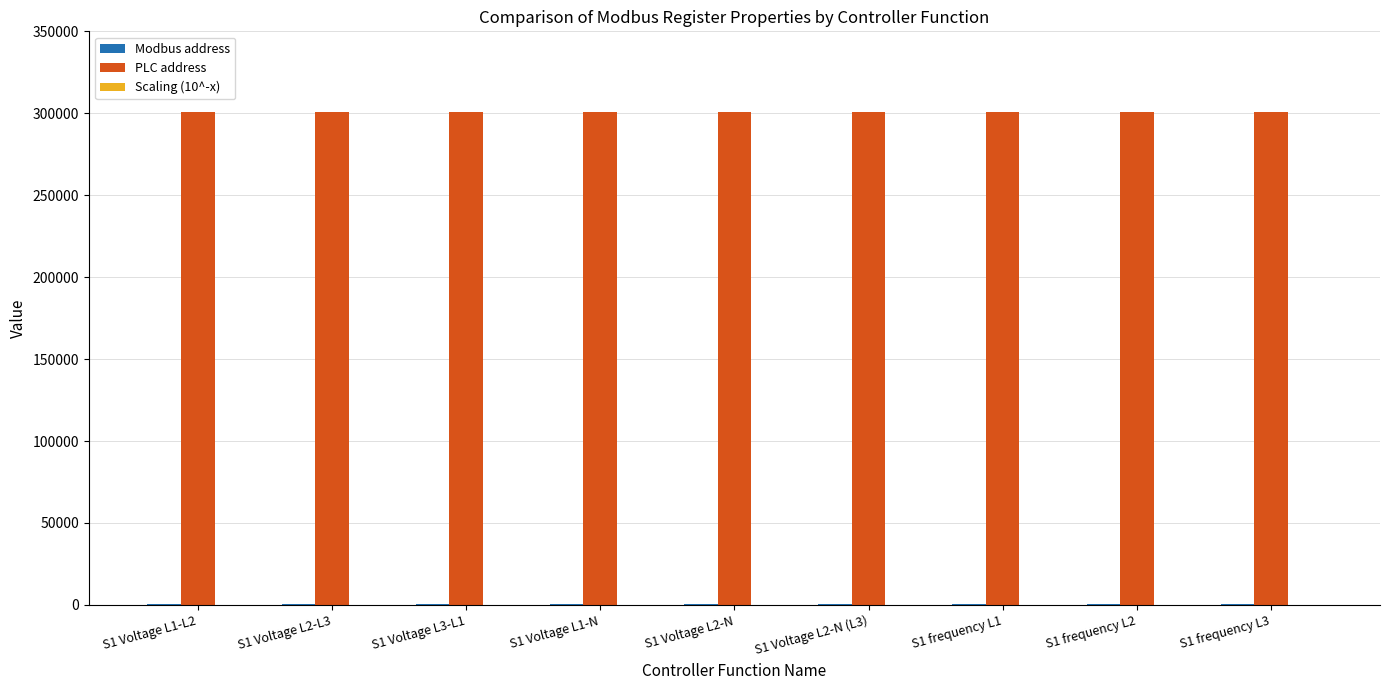

Does the chart contain stacked bars?

No